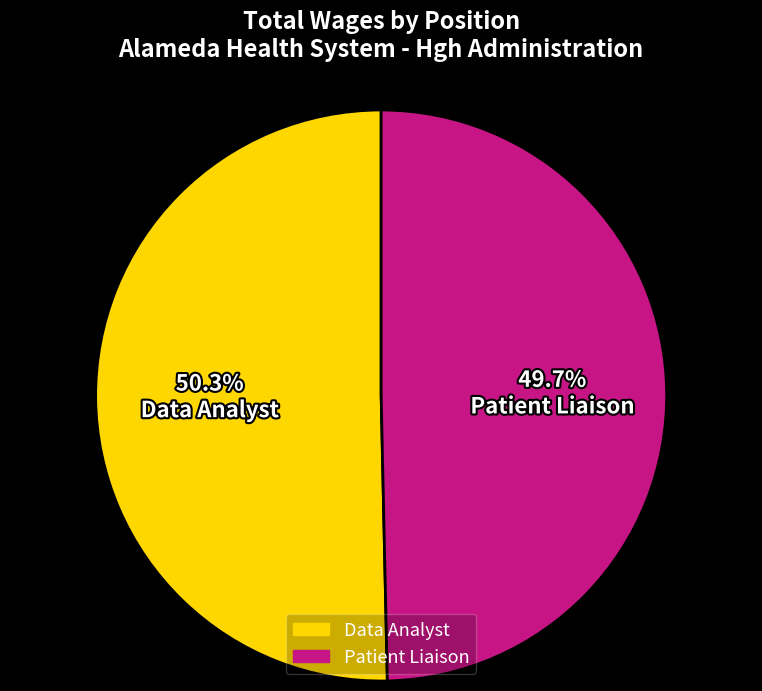

To the nearest percent, what percentage of the pie is Patient Liaison?

50%